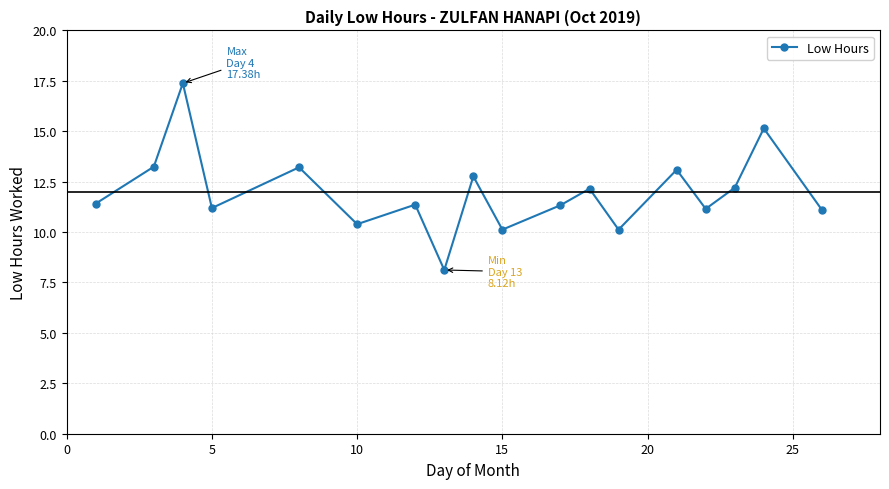

How many points are higher than both their immediate neighbors (excluding endpoints)?

7